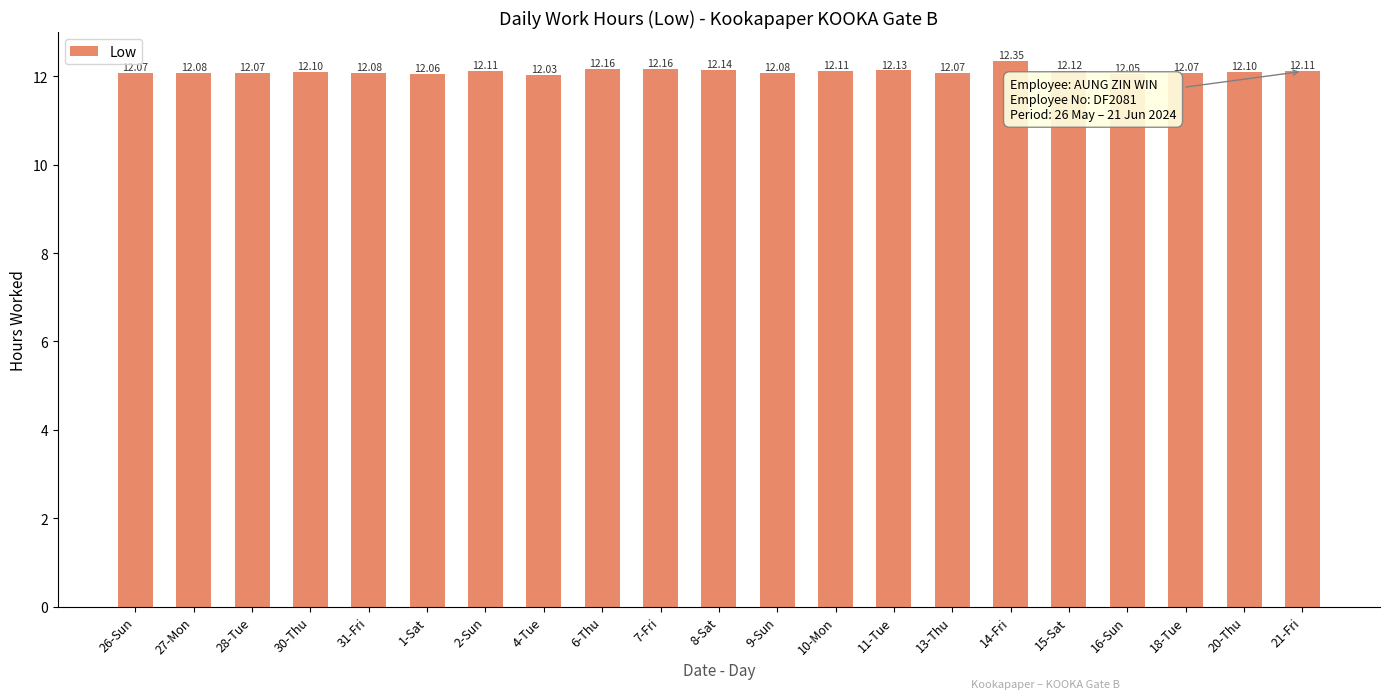

What is the sum of the values at 27-Mon and 9-Sun?

24.2